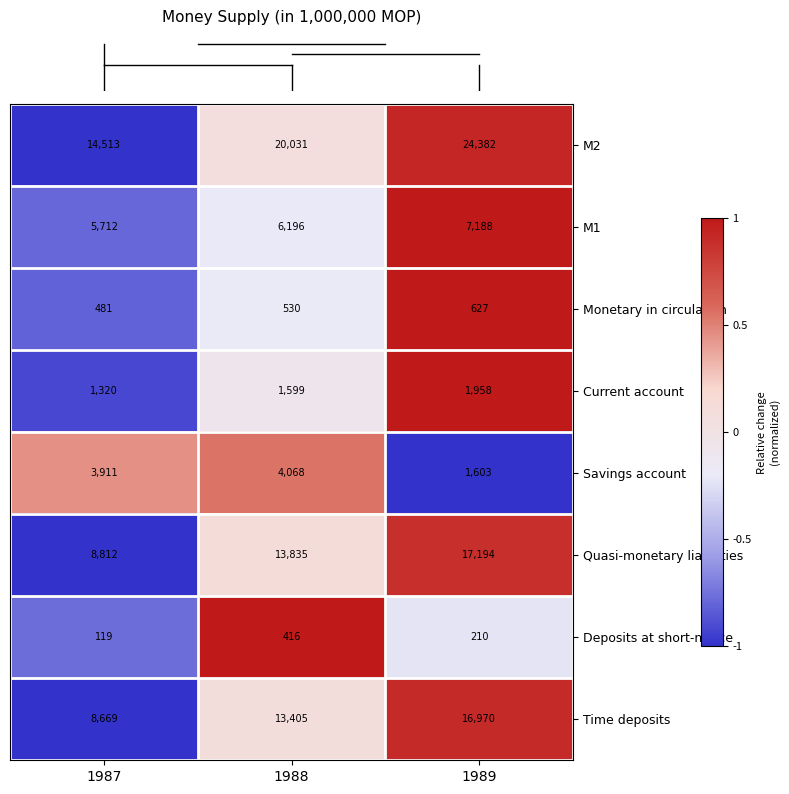

At which category is the sum across all series the highest?

1989